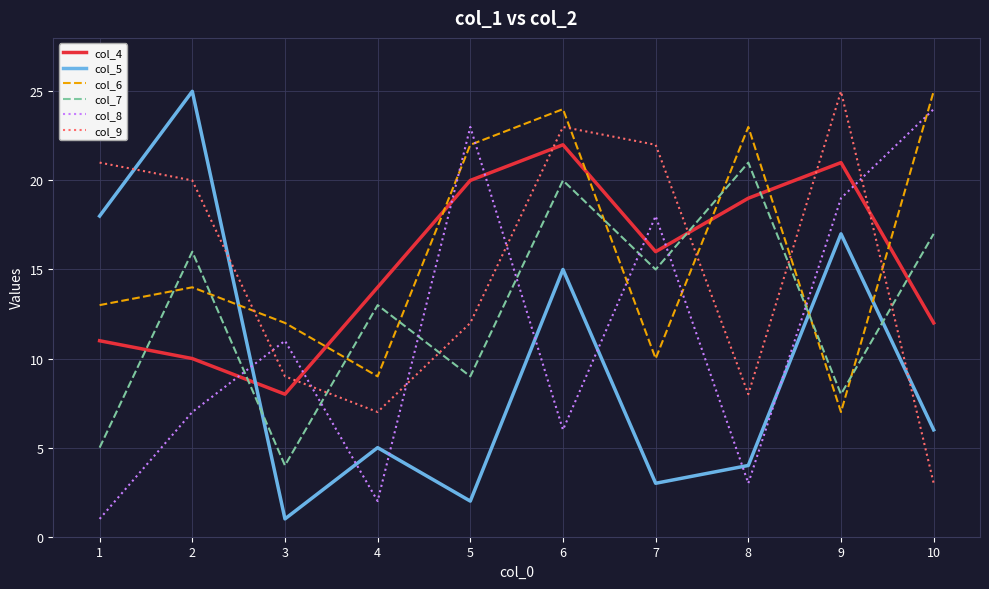

Reading right to left, what are all the values shown in this chart?

col_4: 10=12	9=21	8=19	7=16	6=22	5=20	4=14	3=8	2=10	1=11
col_5: 10=6	9=17	8=4	7=3	6=15	5=2	4=5	3=1	2=25	1=18
col_6: 10=25	9=7	8=23	7=10	6=24	5=22	4=9	3=12	2=14	1=13
col_7: 10=17	9=8	8=21	7=15	6=20	5=9	4=13	3=4	2=16	1=5
col_8: 10=24	9=19	8=3	7=18	6=6	5=23	4=2	3=11	2=7	1=1
col_9: 10=3	9=25	8=8	7=22	6=23	5=12	4=7	3=9	2=20	1=21